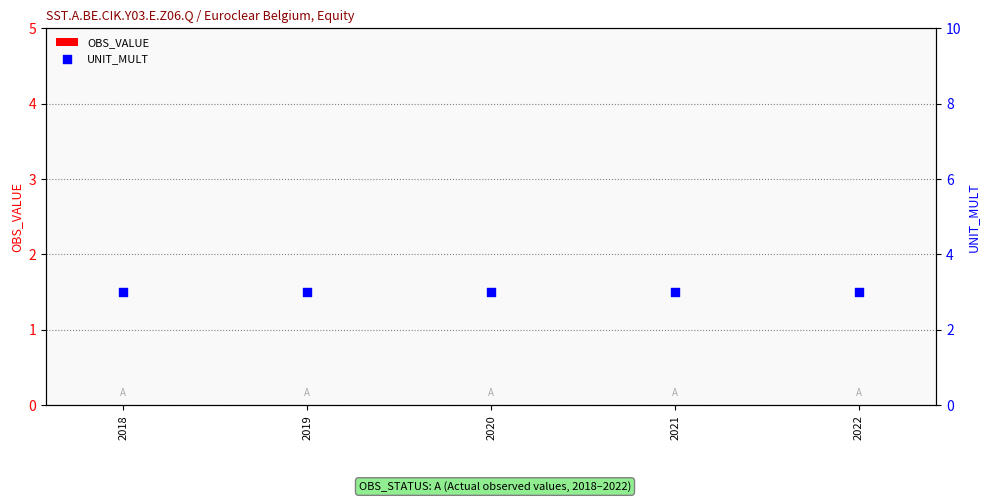

Which series contains the highest Y value?

UNIT_MULT